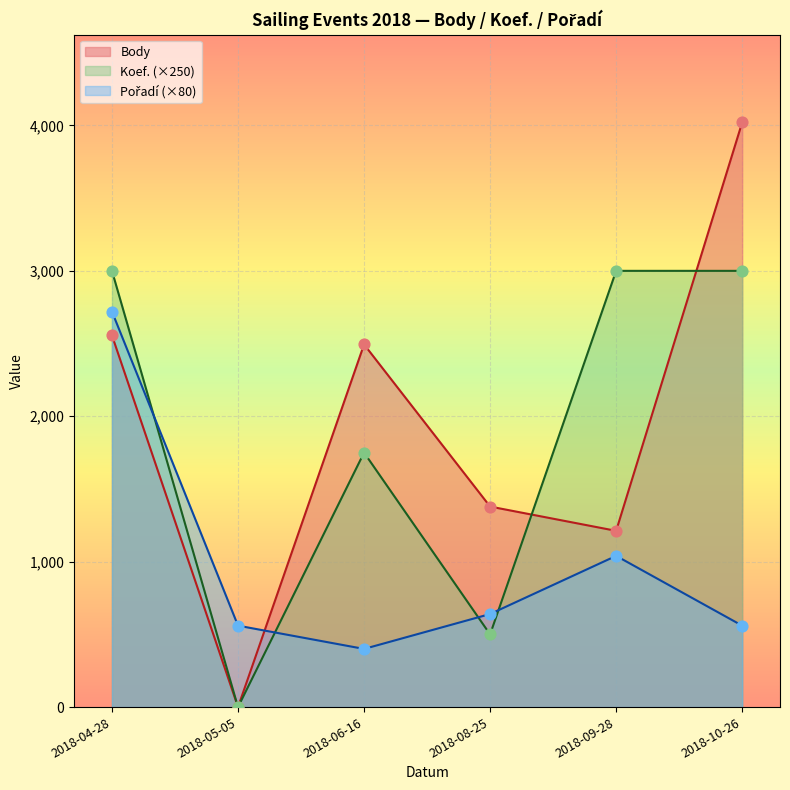

What is the total value across all series at 2018-08-25?

2519